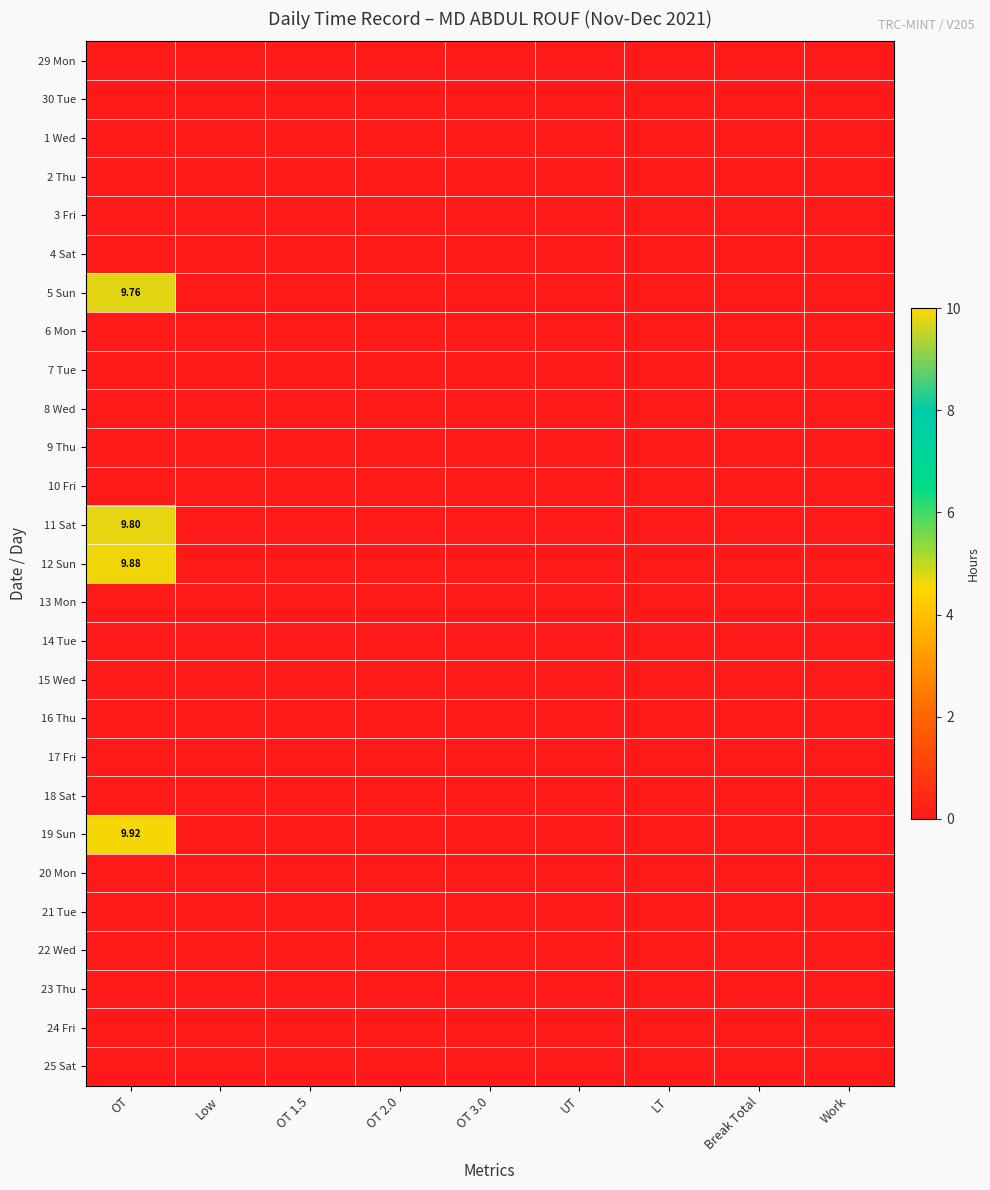

Which has a higher value, Low or OT?

Low